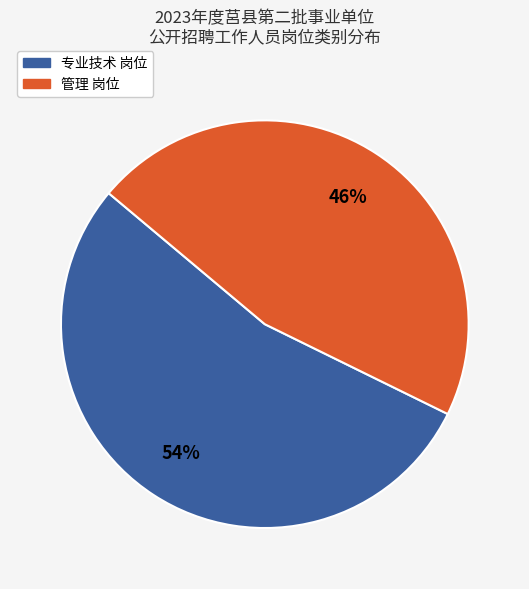

To the nearest percent, what portion does 管理 represent?

46%